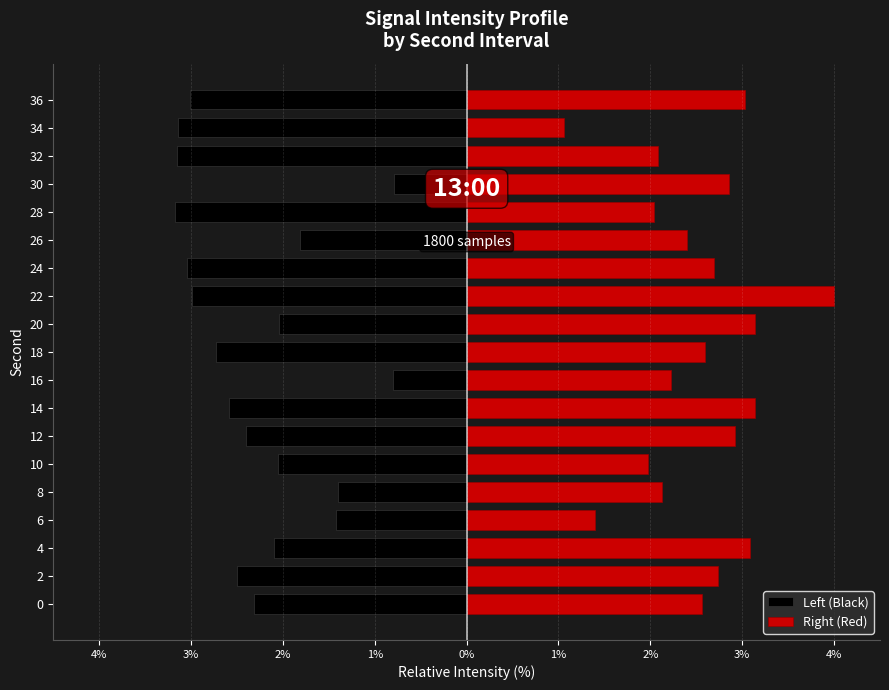

Are the bars grouped side by side (vs. stacked)?

Yes